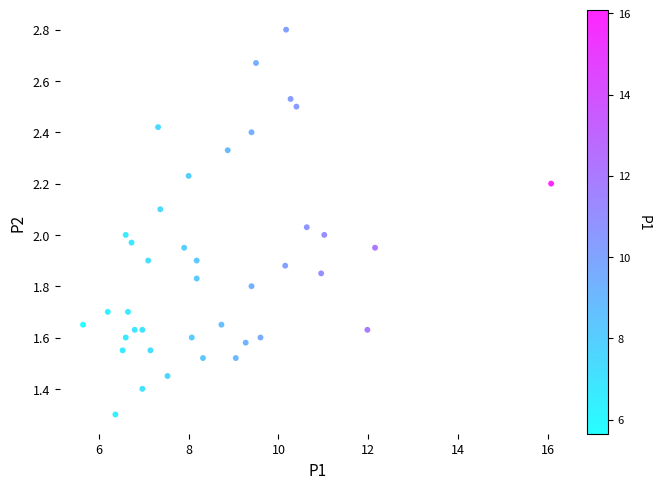

What is the range of X values (max minus min)?

10.4